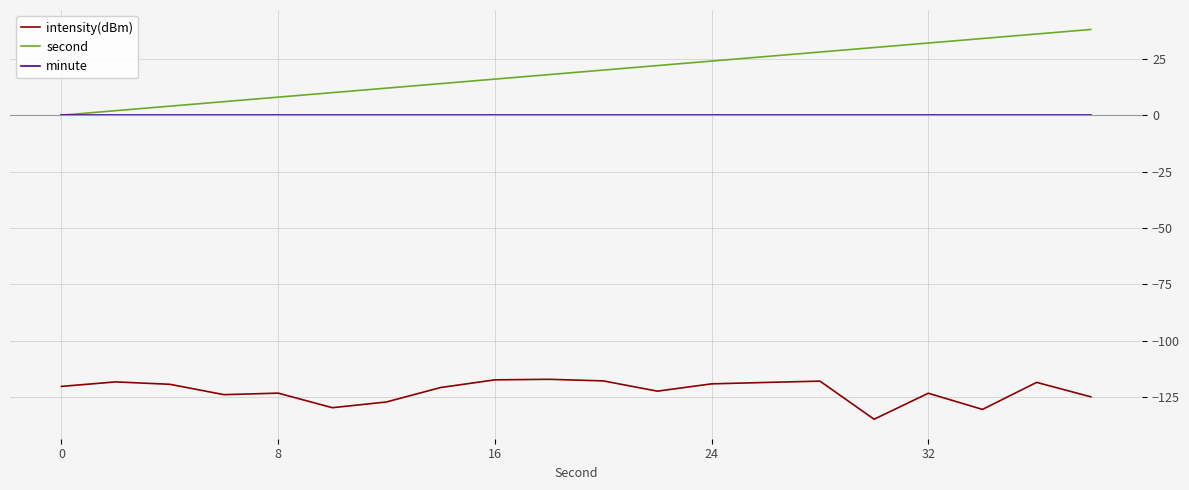

True or false: minute and intensity(dBm) intersect in this chart.

False